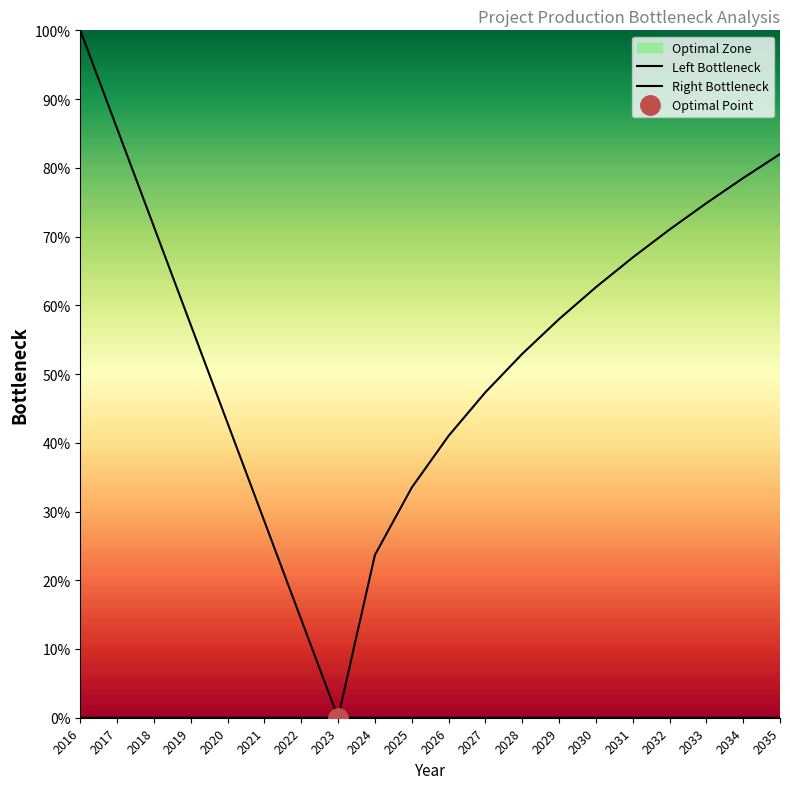

True or false: Right Bottleneck and Left Bottleneck intersect in this chart.

False